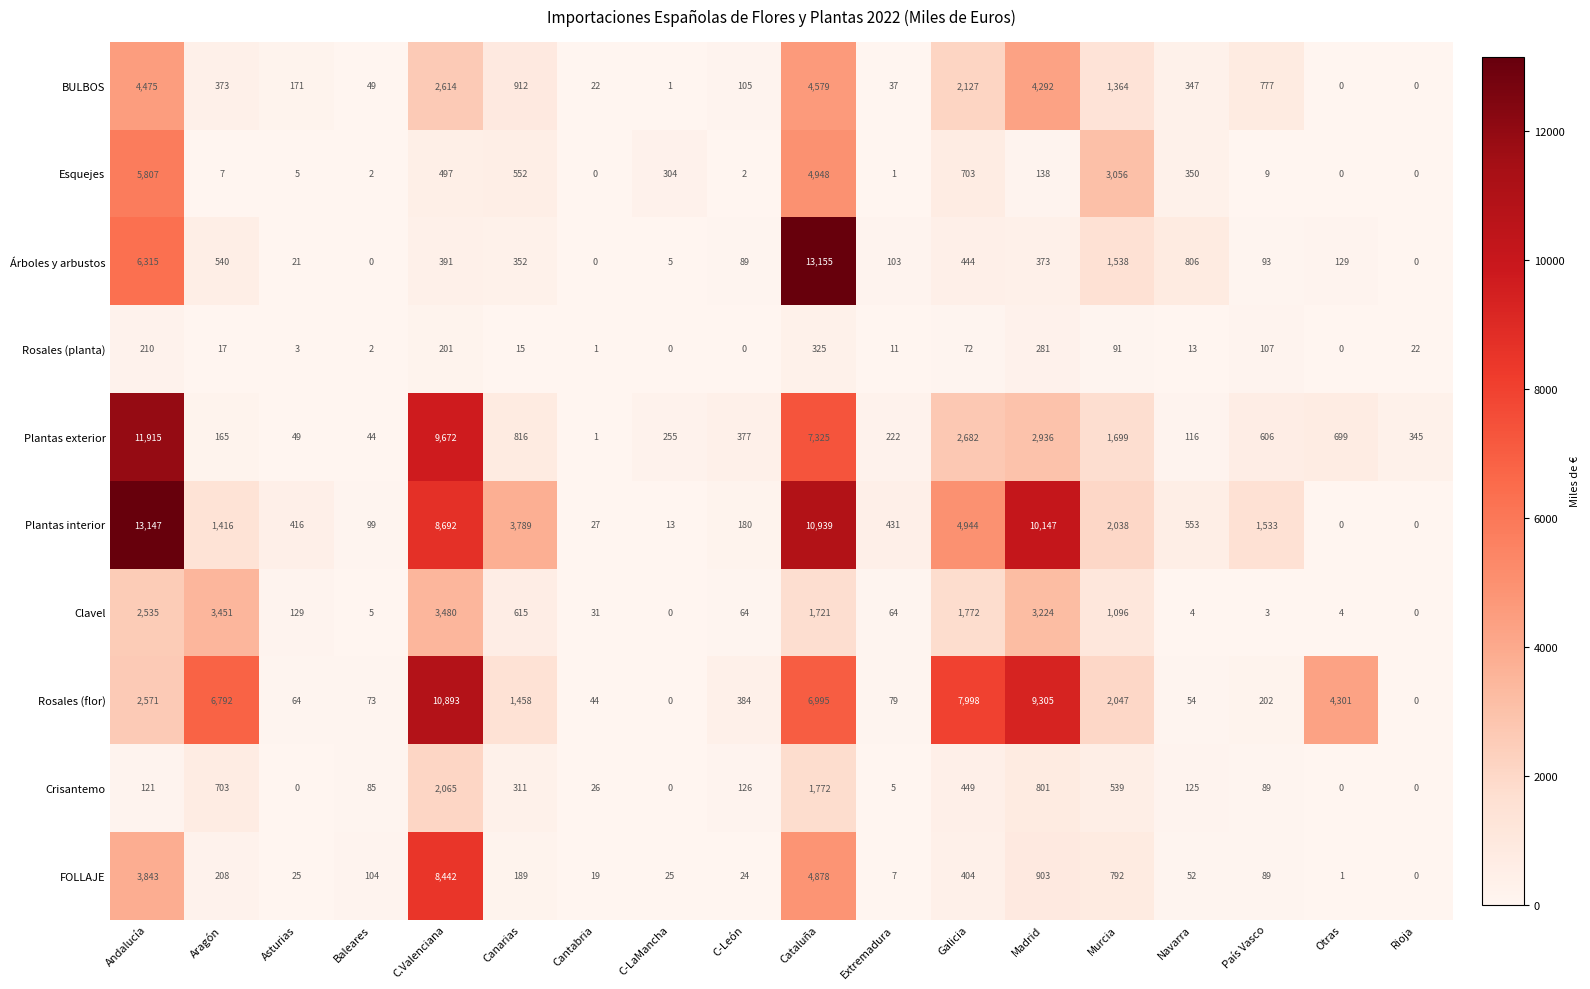

How many data points does each series have?

18